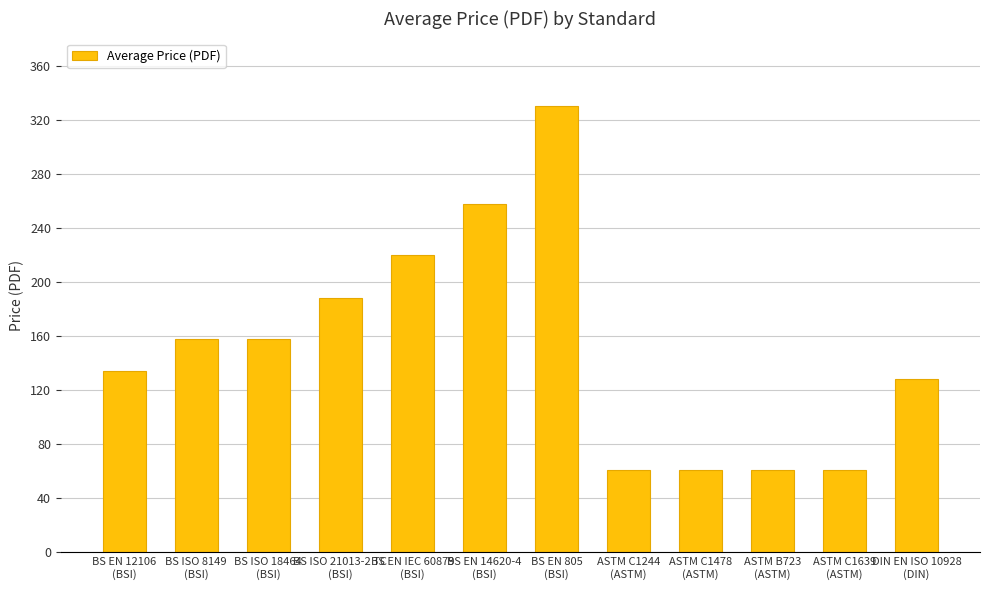

How many data points are less than 158?

6